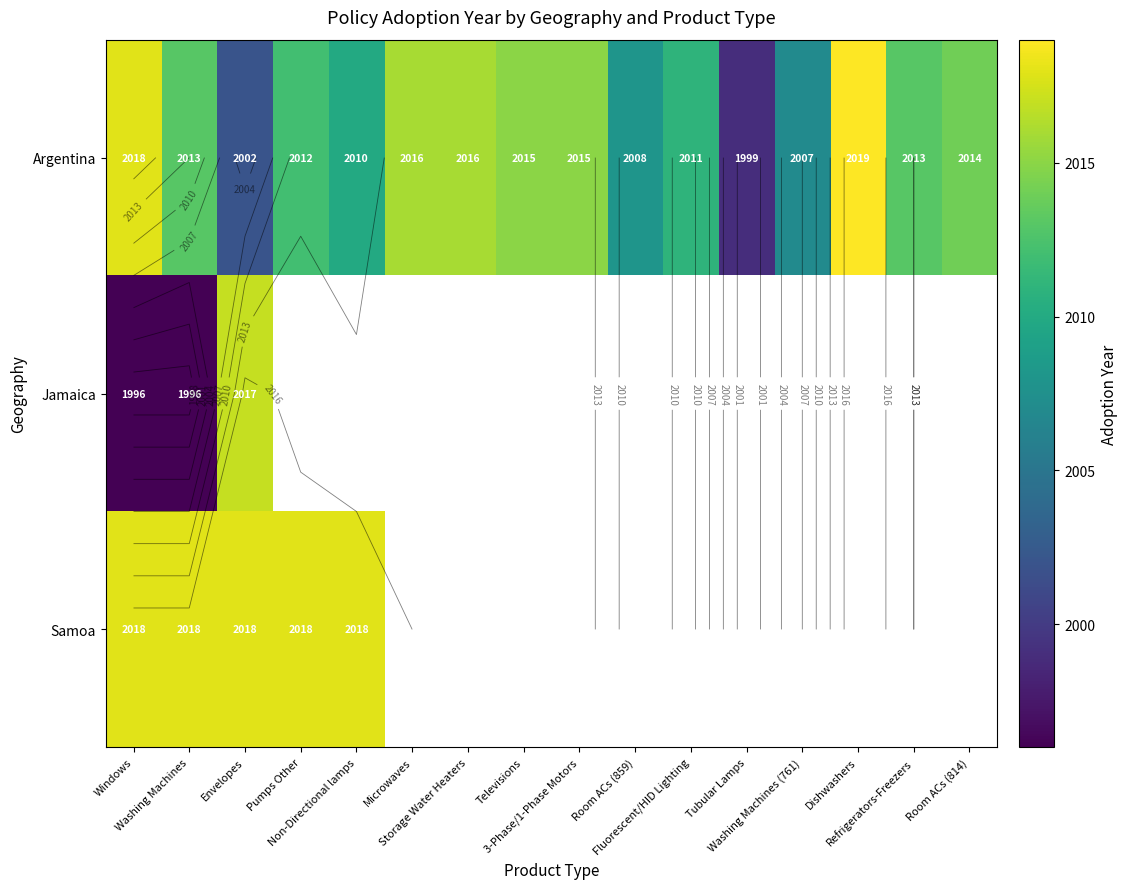

How many data points in Argentina are less than 2013?

7